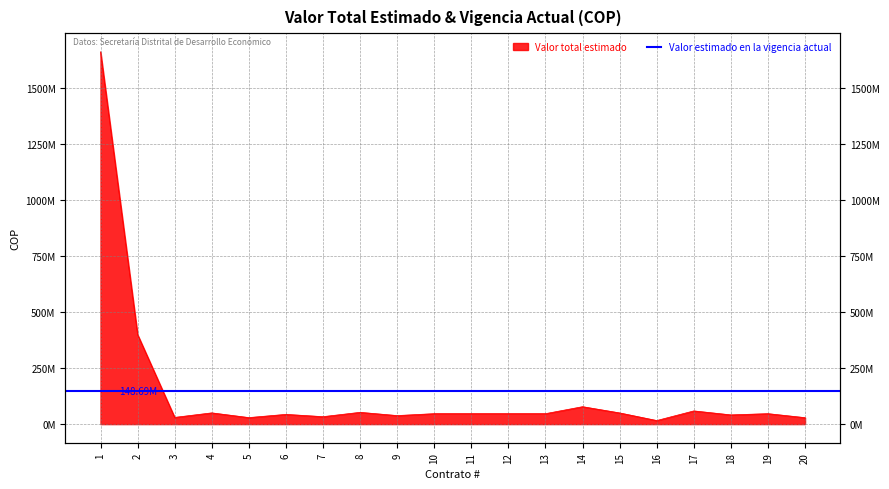

What value does the data have at 18?

41200000